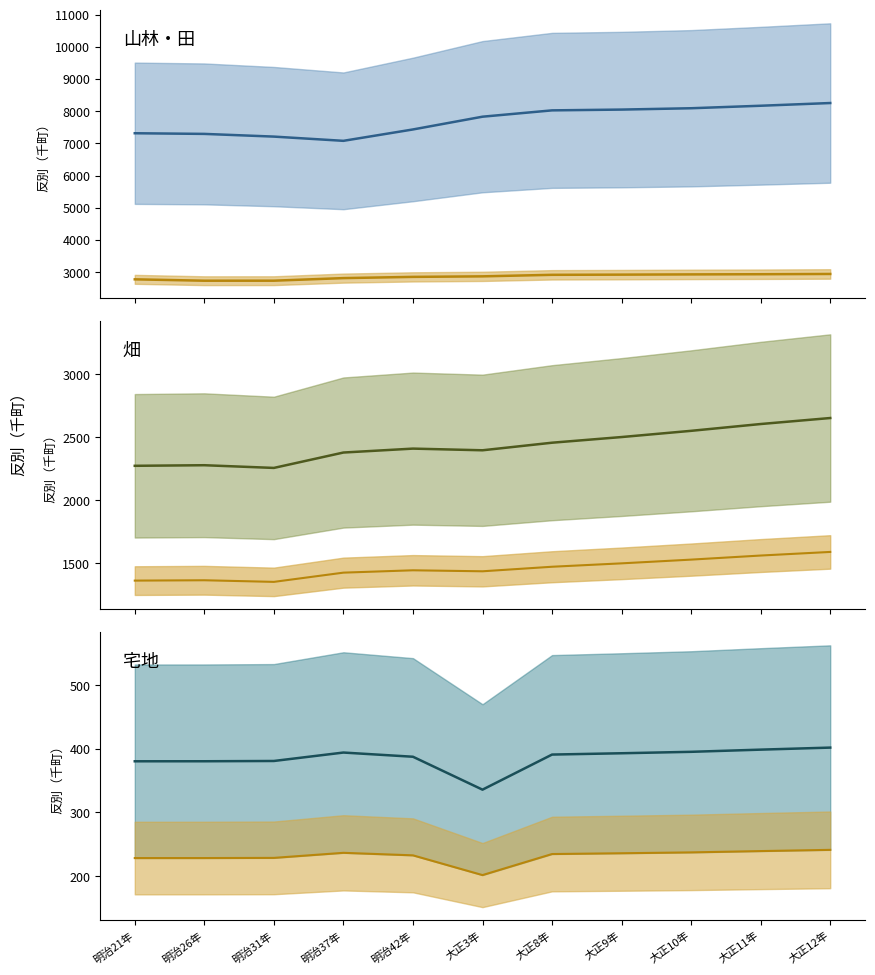

Which has a higher value, 明治31年 or 大正3年?

大正3年